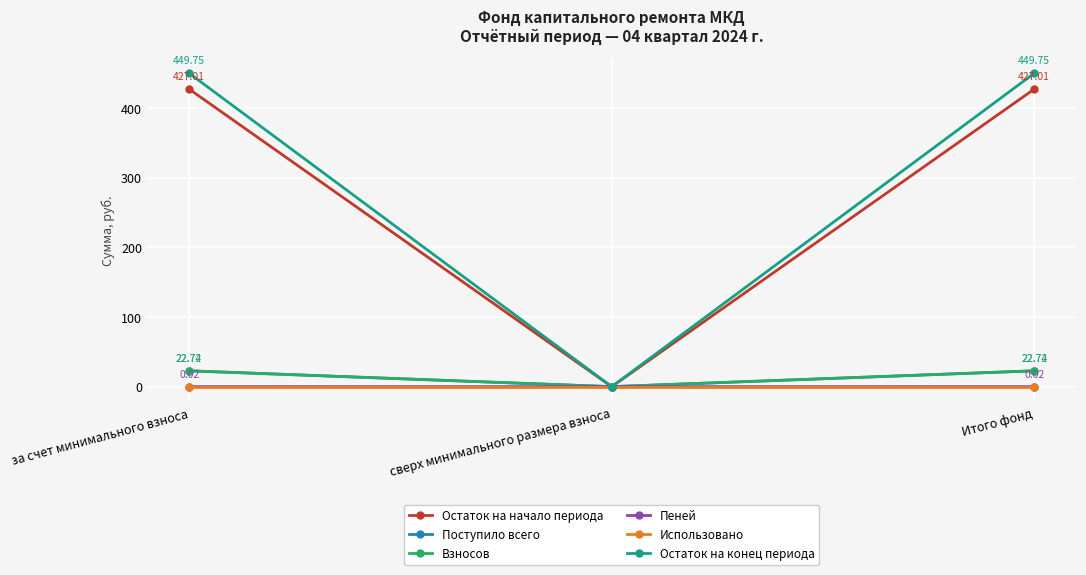

What is the label of the 2nd point from the right?

сверх минимального размера взноса